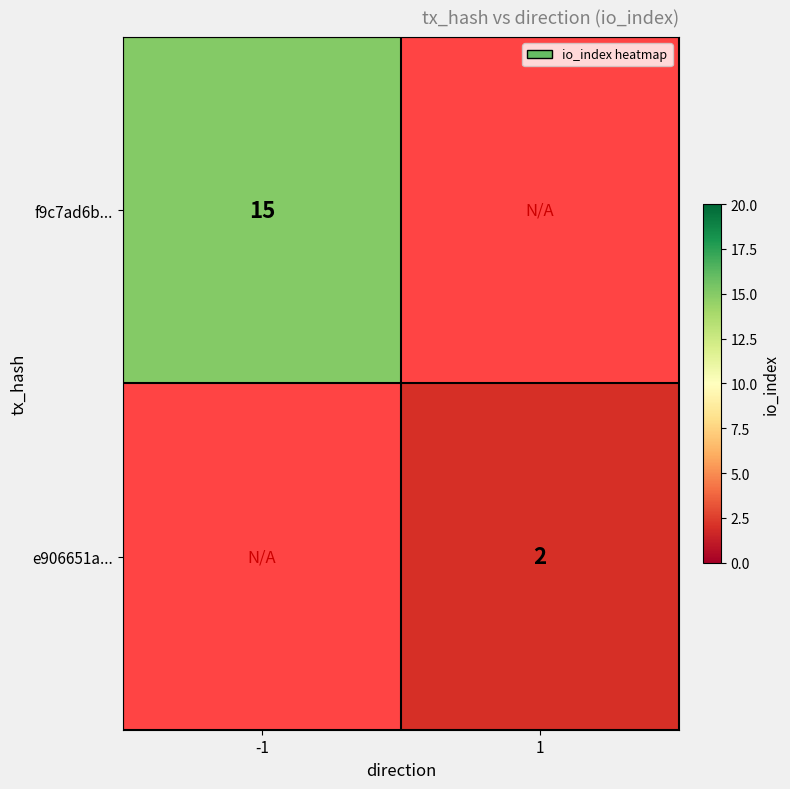

The f9c7ad6b... series shows 15 at -1. True or false?

True